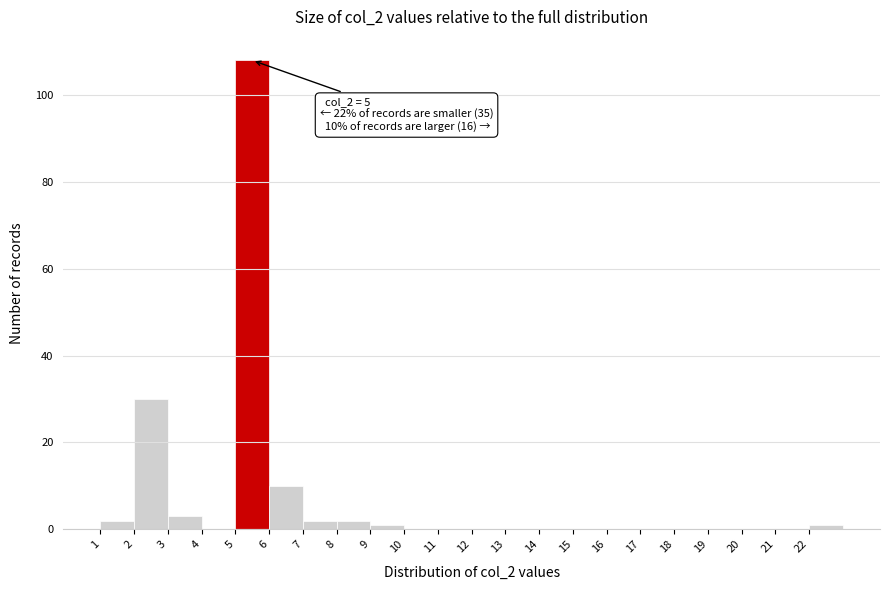

Over which range of the x-axis is the bar tallest?

5 to 6